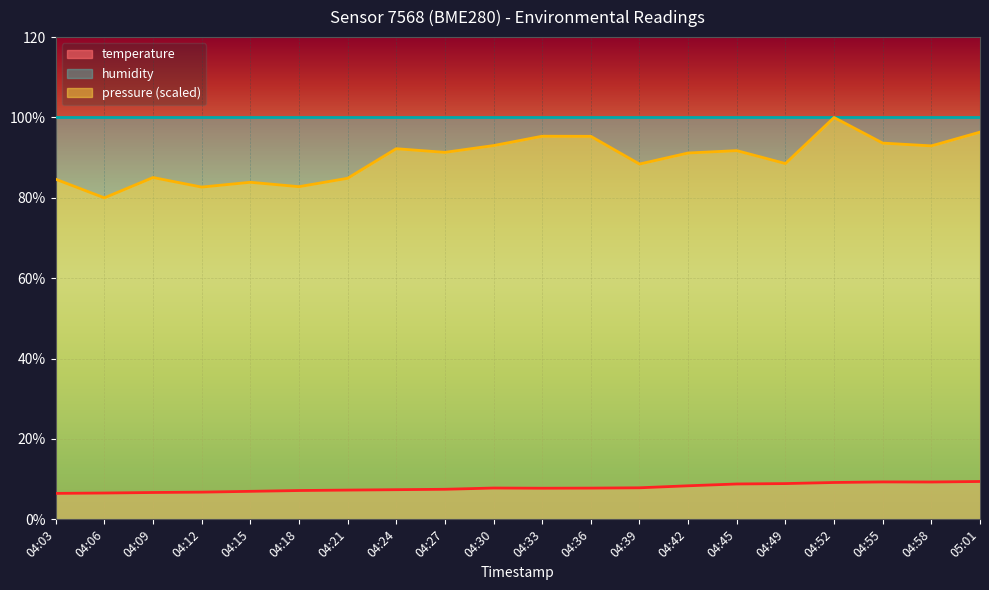

At which category is the sum across all series the highest?

04:52